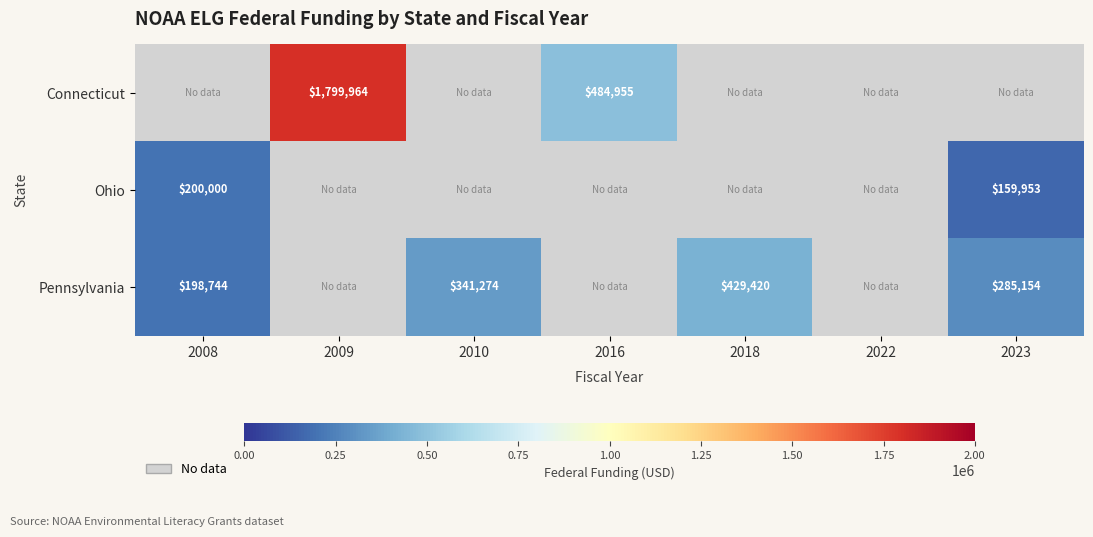

Which category has the lowest value across all series?

2023